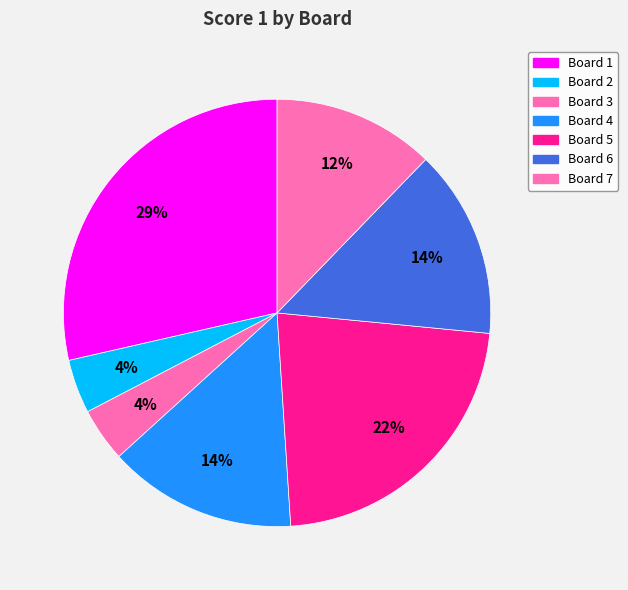

To the nearest percent, what is the difference between the Board 7 and Board 3 slice percentages?

8%